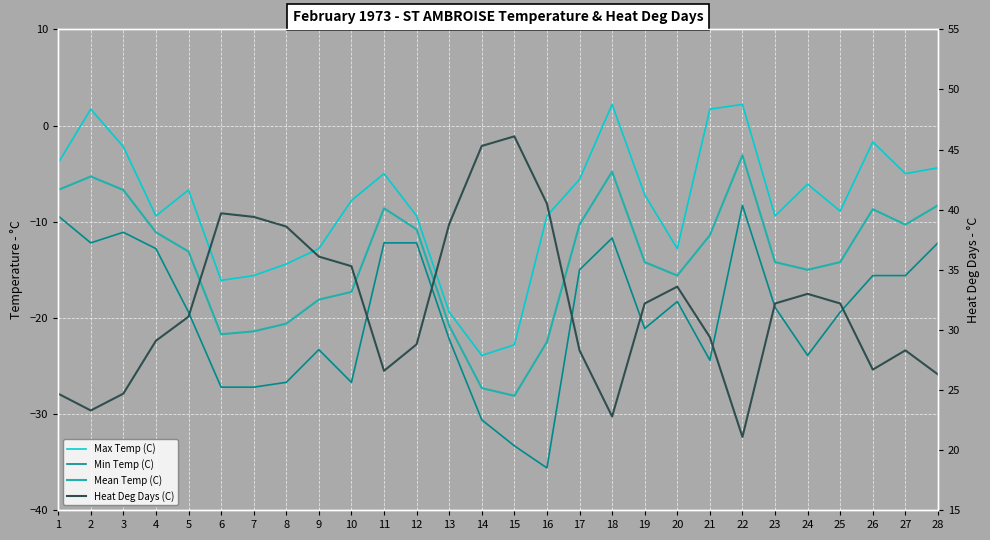

True or false: Max Temp (C) and Min Temp (C) intersect in this chart.

False